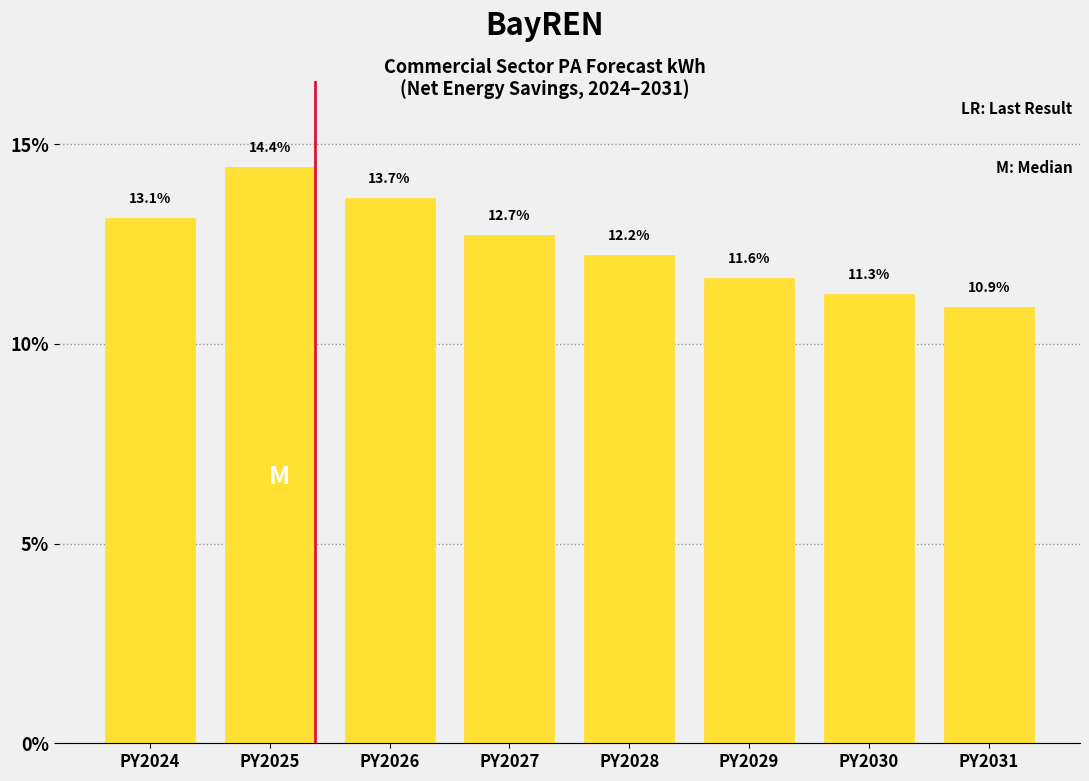

Reading left to right, transcribe all the data shown in this chart.

13.1	14.4	13.7	12.7	12.2	11.6	11.3	10.9